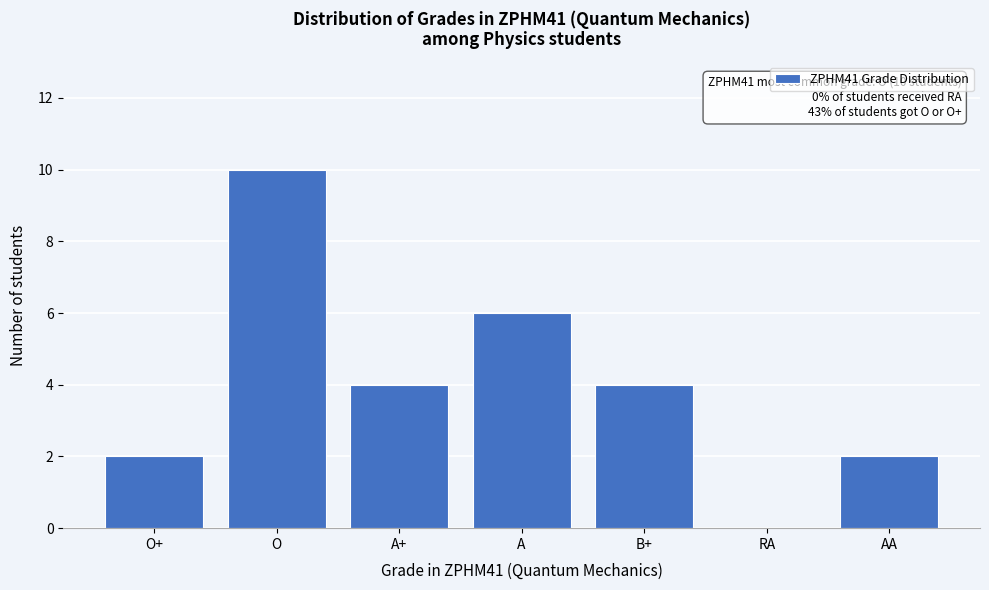

Reading right to left, transcribe all the data shown in this chart.

AA=2	RA=0	B+=4	A=6	A+=4	O=10	O+=2